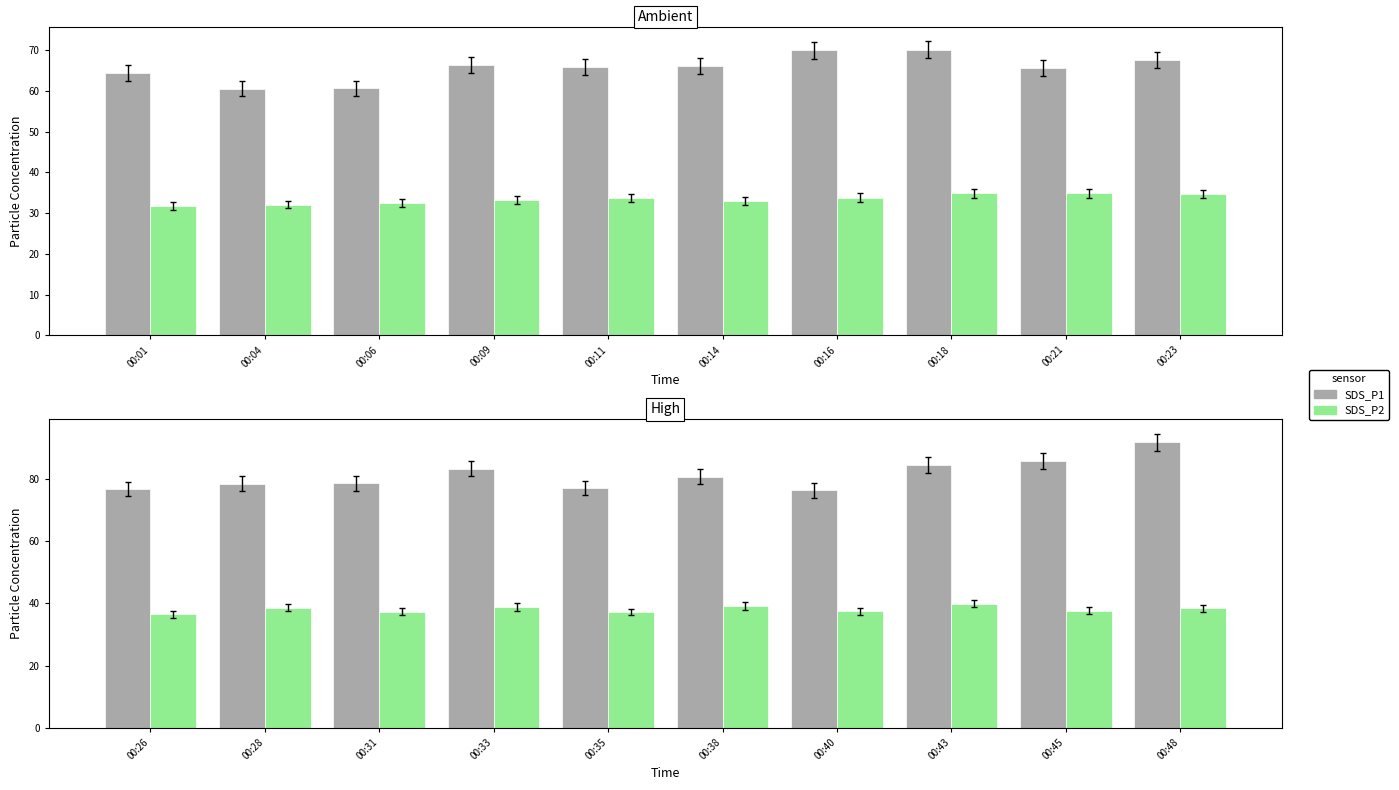

What is the maximum value shown in the chart?

91.7